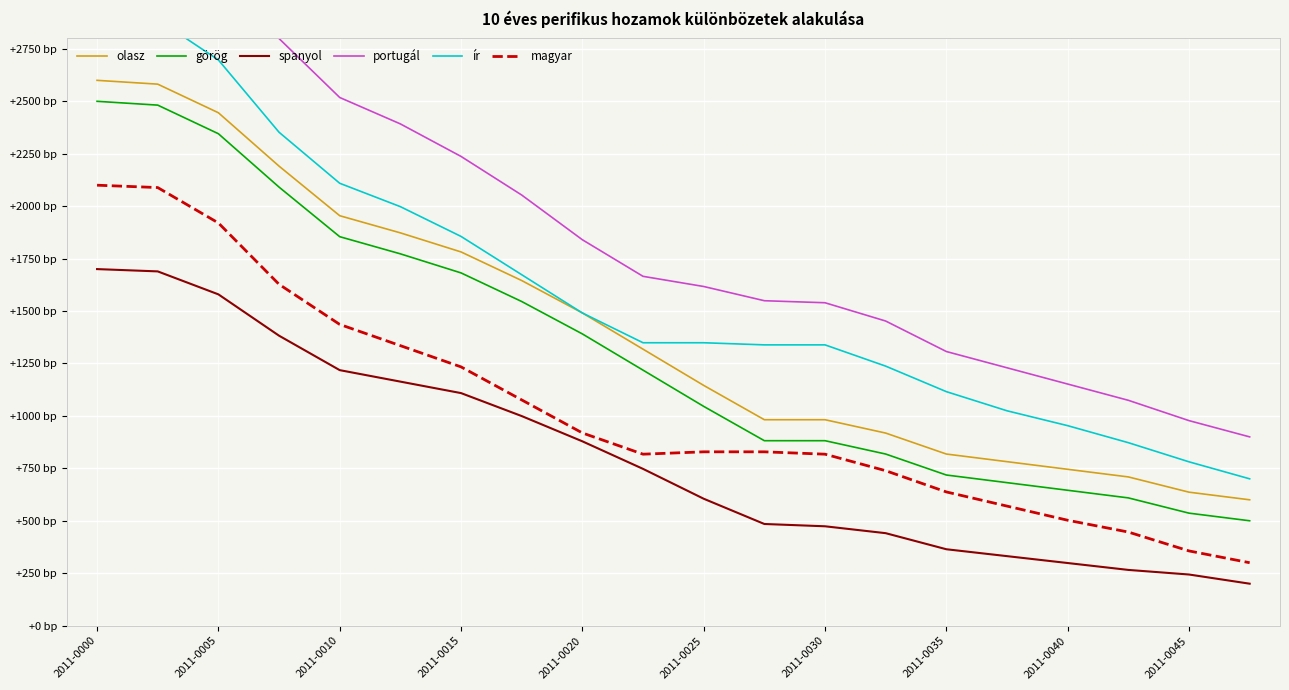

What is the label of the 12th point from the left?

11